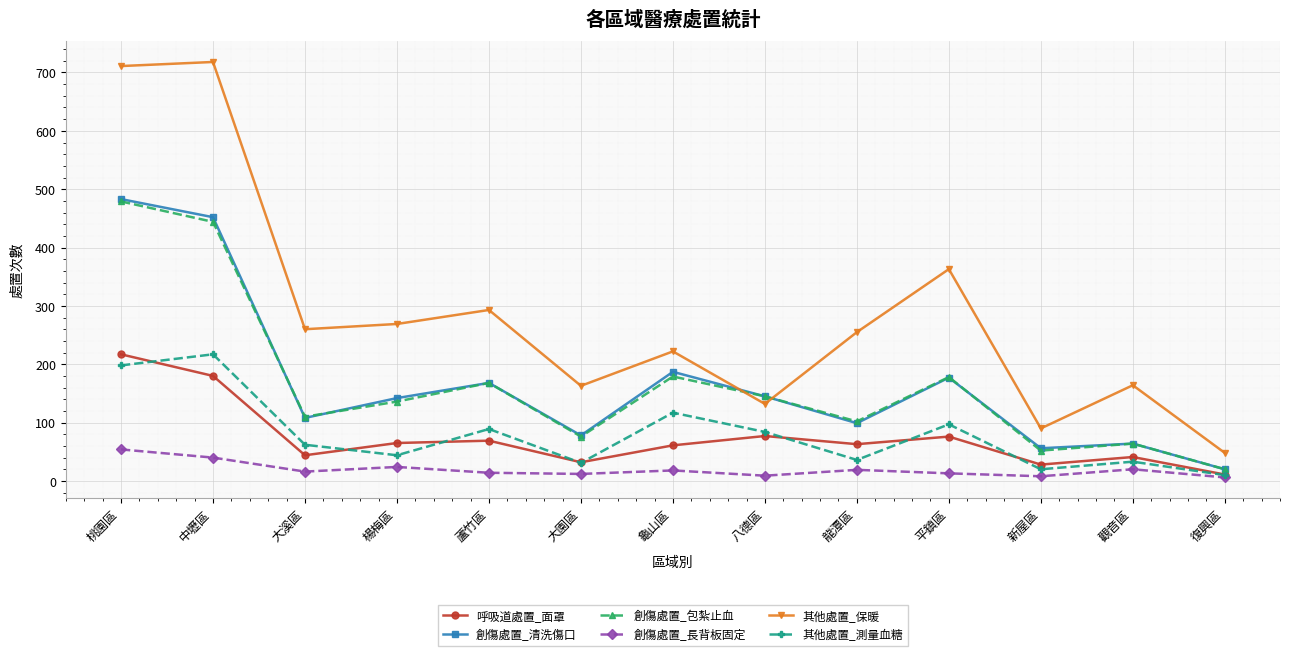

What is the sum of the 其他處置_測量血糖 values at 觀音區 and 平鎮區?

130